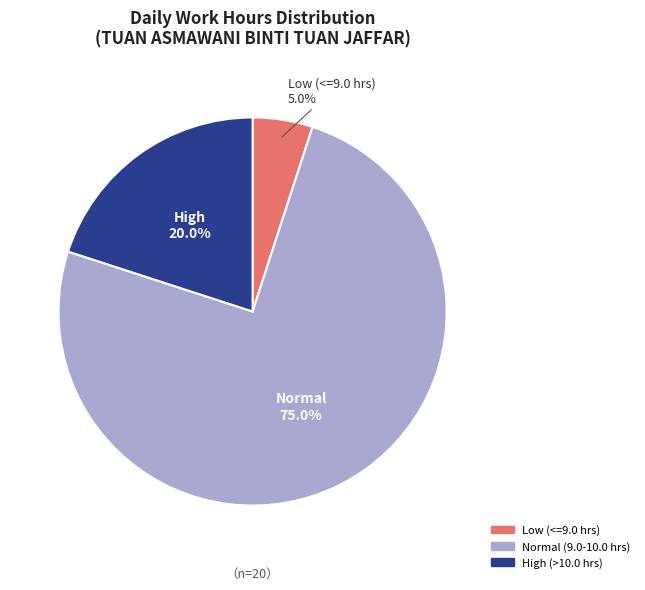

Does any single category account for the majority?

Yes